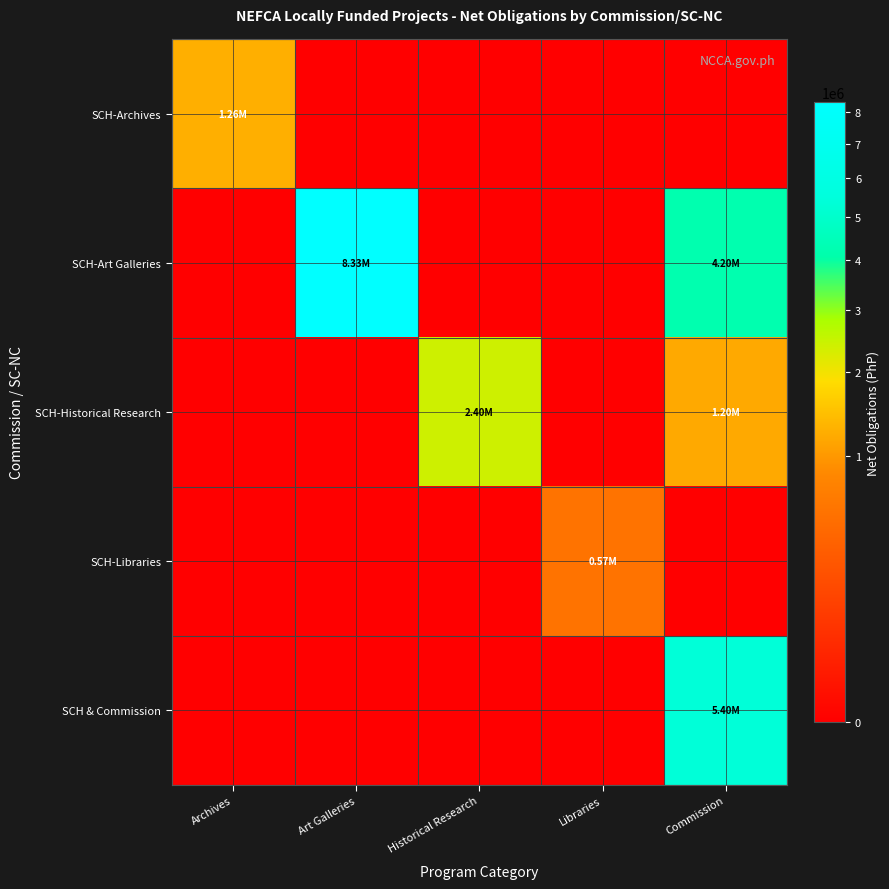

At which category is the sum across all series the highest?

Commission